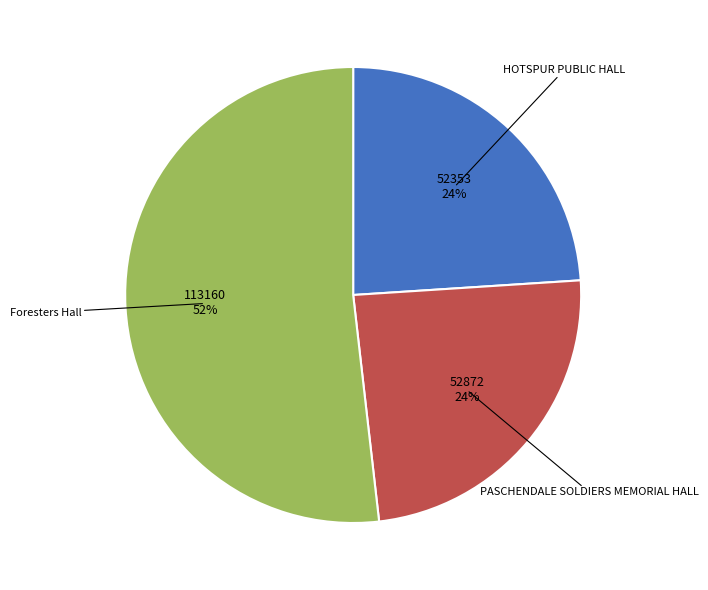

Combined, do Foresters Hall and PASCHENDALE SOLDIERS MEMORIAL HALL account for over 50%?

Yes